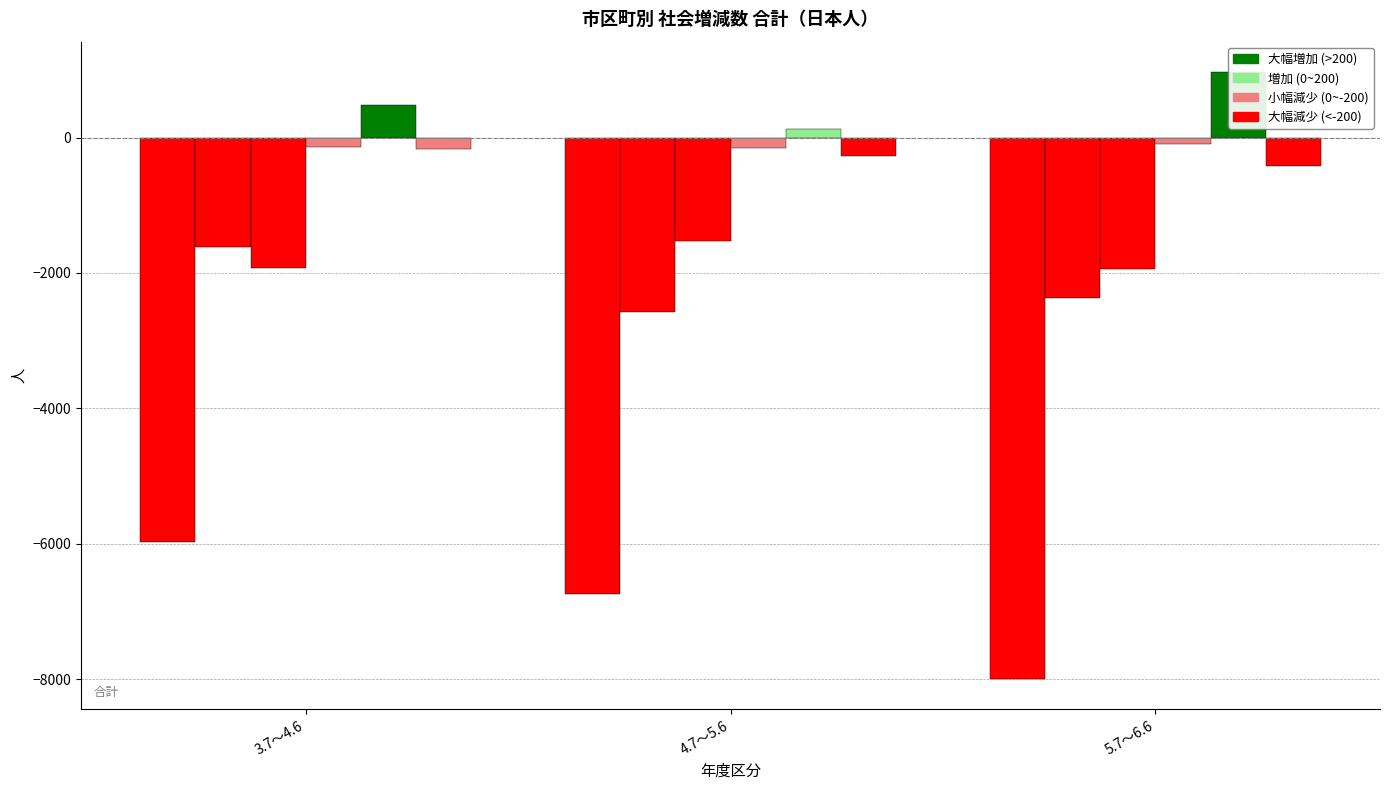

At which label does 県総数 first exceed -6747?

3.7～4.6